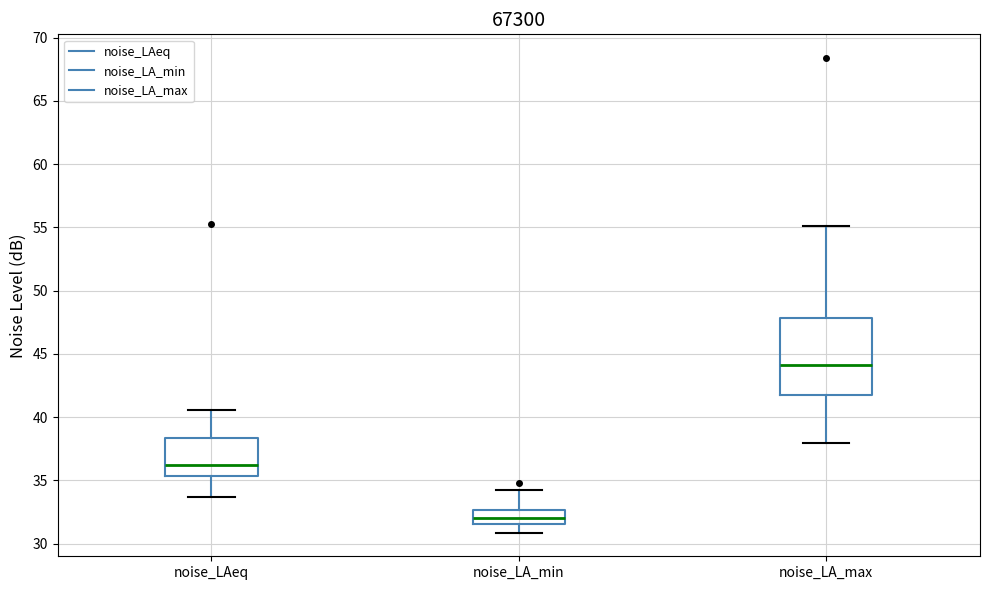

Reading left to right, transcribe this box plot: for each box, give where its median line is, the range the box spans, and where its two whiskers end, as read against the y-axis. The values are not printed on the chart, so give them approximately, as read against the axis.

noise_LAeq: median 36.0, box 35.5 to 38.5, whiskers 33.5 to 40.5
noise_LA_min: median 32.0, box 31.5 to 32.5, whiskers 31.0 to 34.5
noise_LA_max: median 44.0, box 42.0 to 48.0, whiskers 38.0 to 55.0